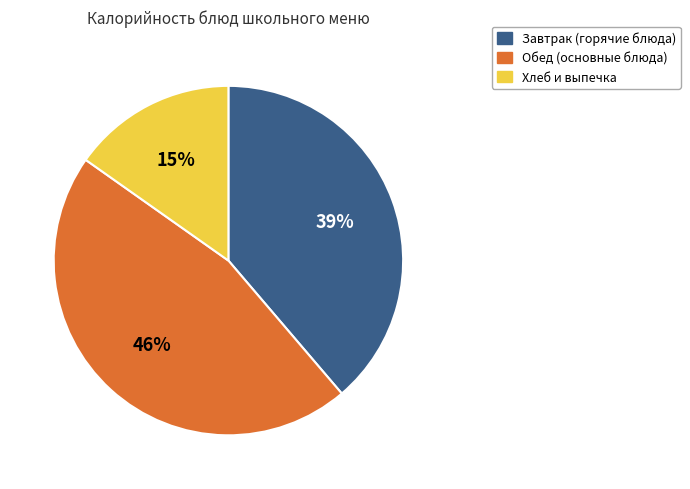

Does any single category account for the majority?

No